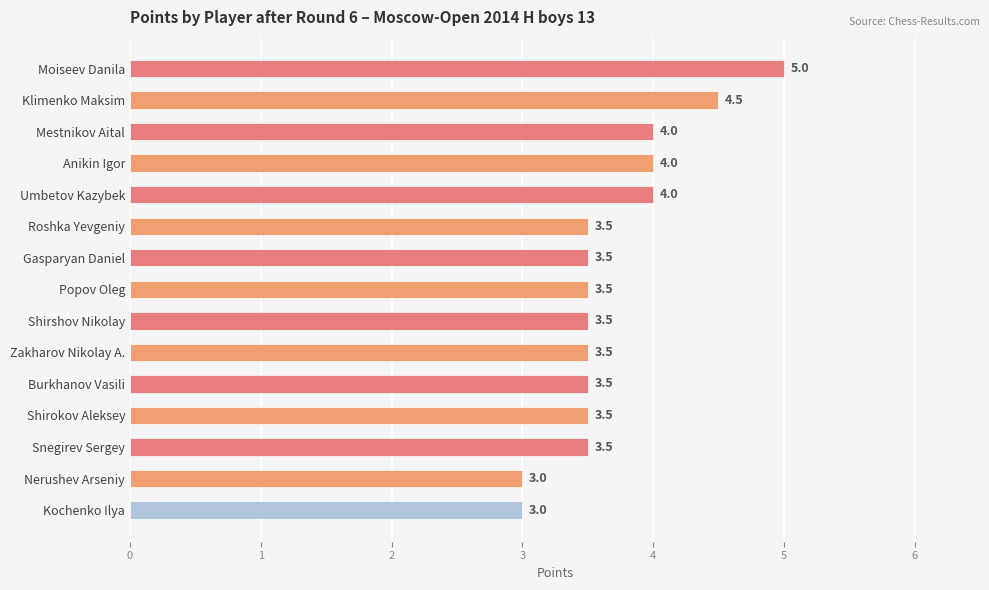

Reading top to bottom, list all the values displayed in this chart.

Moiseev Danila=5.0	Klimenko Maksim=4.5	Mestnikov Aital=4.0	Anikin Igor=4.0	Umbetov Kazybek=4.0	Roshka Yevgeniy=3.5	Gasparyan Daniel=3.5	Popov Oleg=3.5	Shirshov Nikolay=3.5	Zakharov Nikolay A.=3.5	Burkhanov Vasili=3.5	Shirokov Aleksey=3.5	Snegirev Sergey=3.5	Nerushev Arseniy=3.0	Kochenko Ilya=3.0